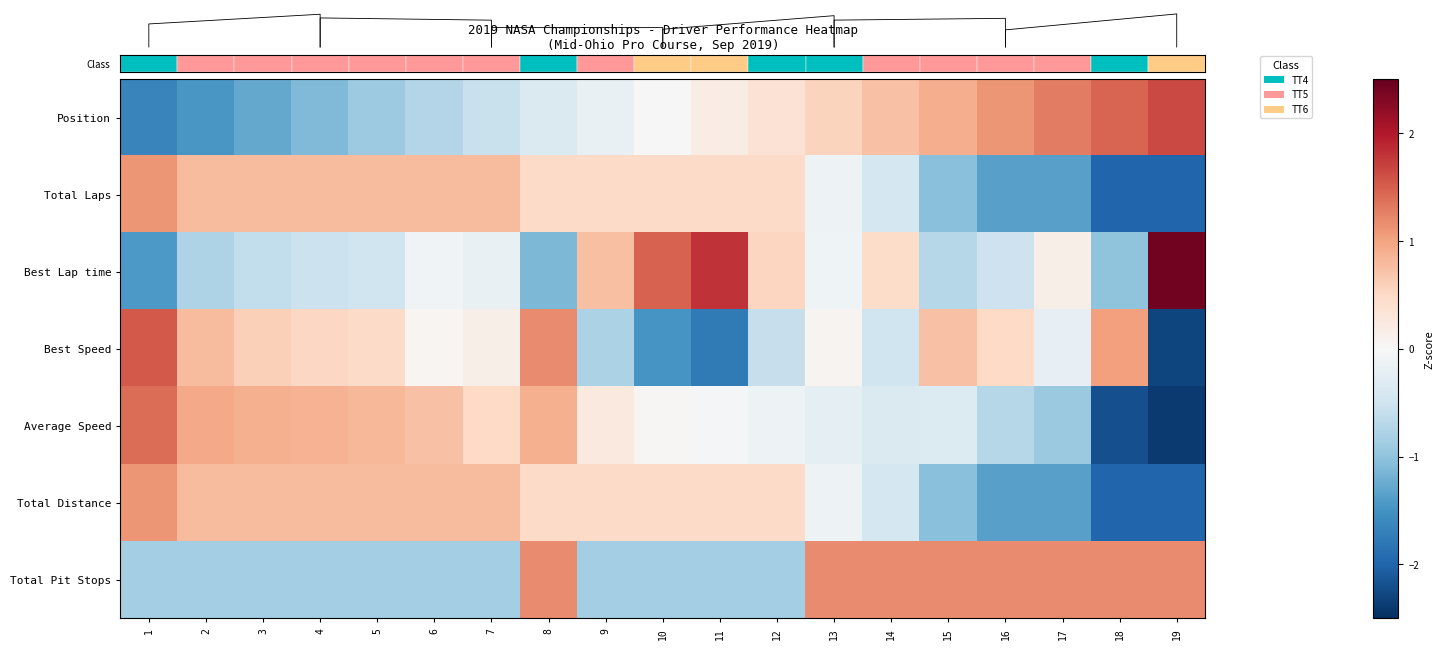

Which label corresponds to the smallest value in the chart?

19